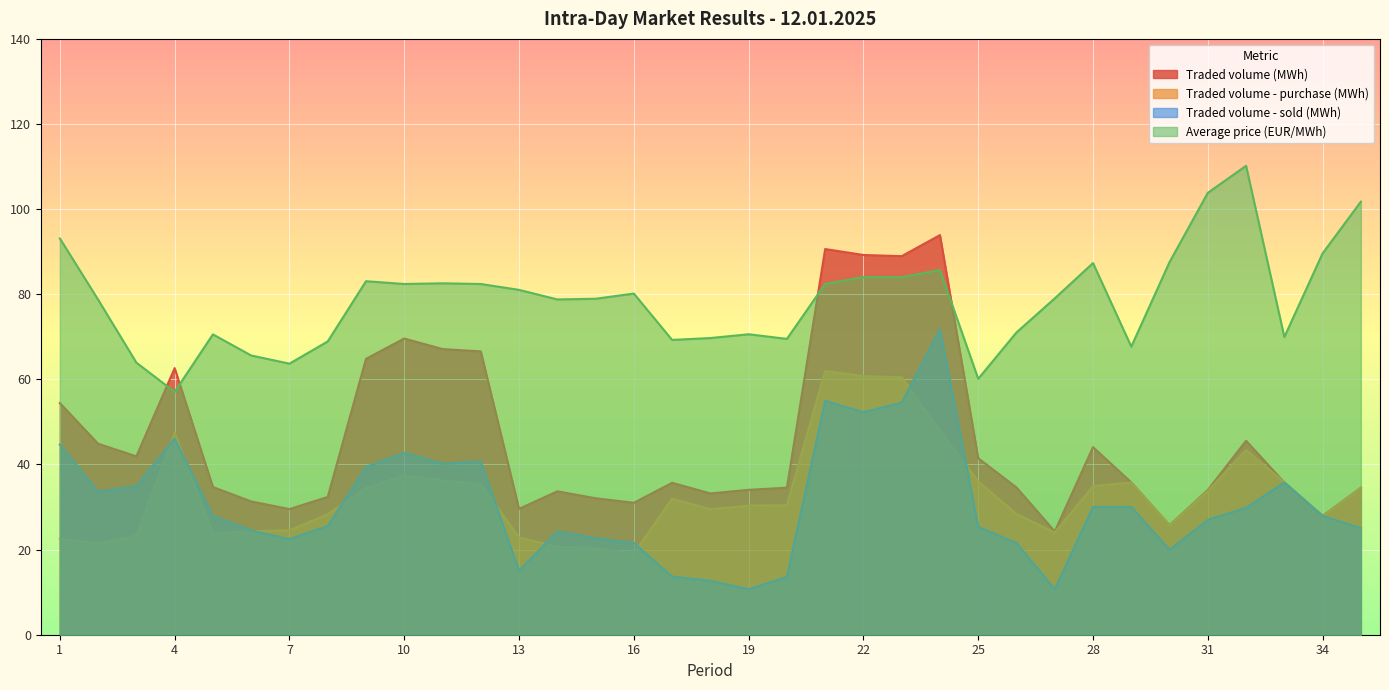

What is the difference between the Traded volume (MWh) values at 28 and 35?

9.5